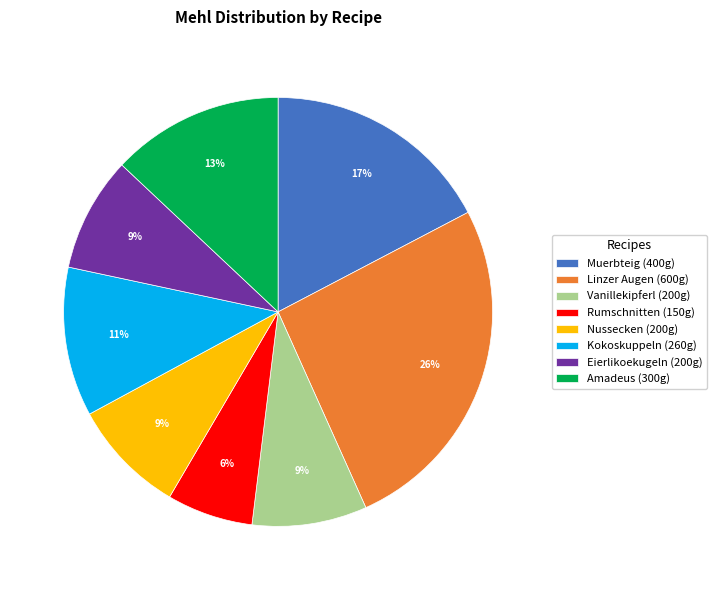

Do Eierlikoekugeln (200g) and Kokoskuppeln (260g) together represent more than half of the pie?

No